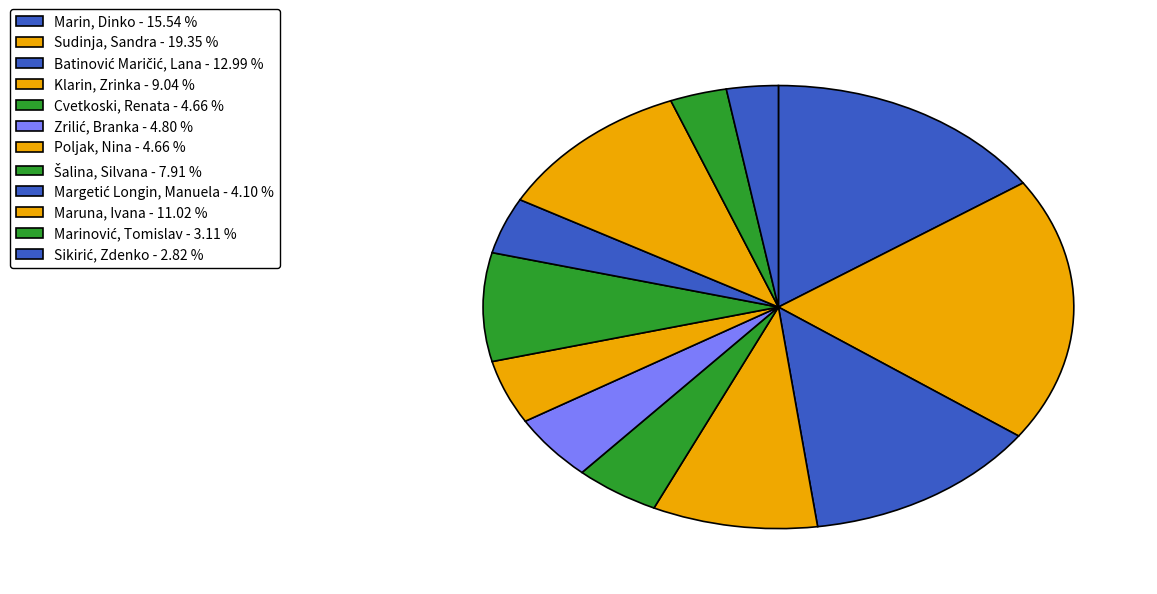

What is the total percentage of Poljak, Nina and Sikirić, Zdenko?

7.5%